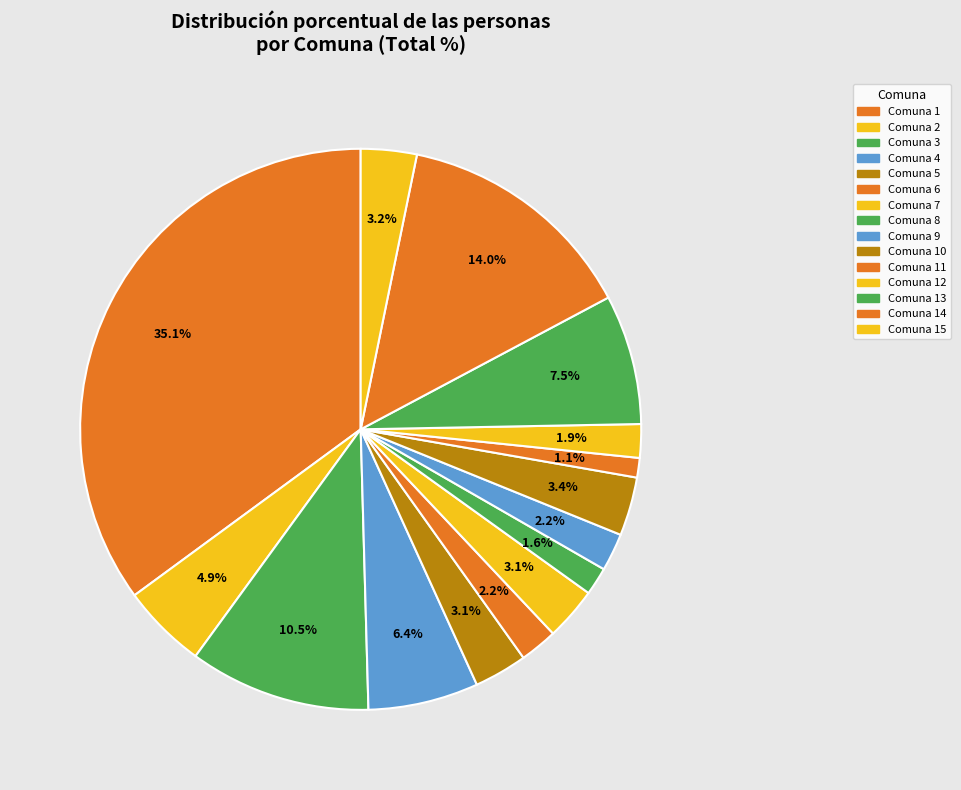

How many slices are in this pie chart?

15